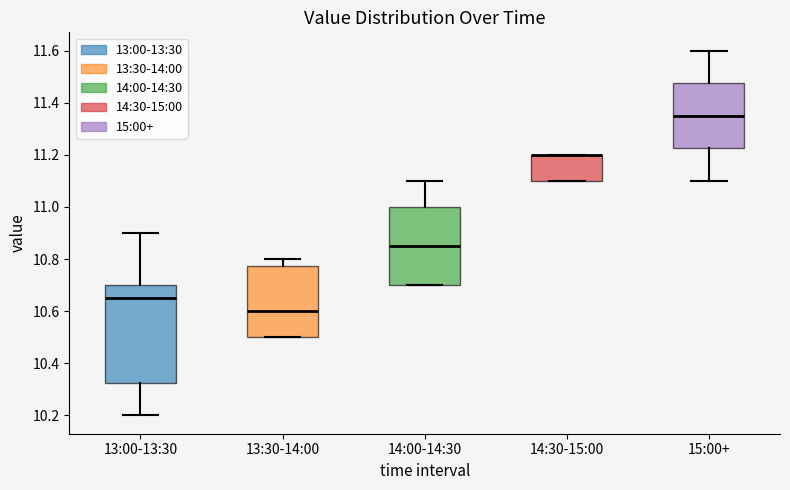

Reading left to right, transcribe this box plot: for each box, give where its median line is, the range the box spans, and where its two whiskers end, as read against the y-axis. The values are not printed on the chart, so give them approximately, as read against the axis.

13:00-13:30: median 10.66, box 10.32 to 10.70, whiskers 10.20 to 10.90
13:30-14:00: median 10.60, box 10.50 to 10.78, whiskers 10.50 to 10.80
14:00-14:30: median 10.86, box 10.70 to 11.00, whiskers 10.70 to 11.10
14:30-15:00: median 11.20 (drawn on the box's upper edge), box 11.10 to 11.20, whiskers 11.10 to 11.20
15:00+: median 11.36, box 11.22 to 11.48, whiskers 11.10 to 11.60